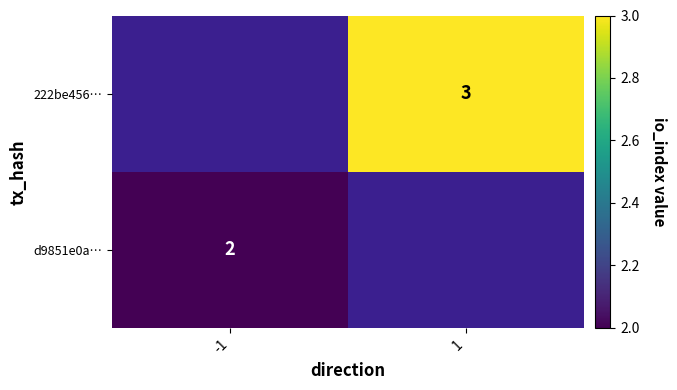

Between -1 and 1, which is larger?

1